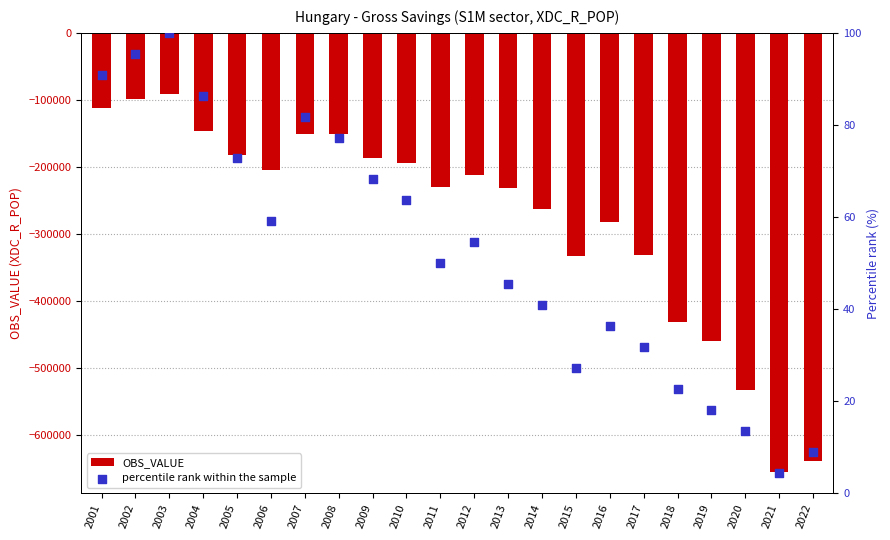

Which series has the largest total across all categories?

percentile rank within the sample